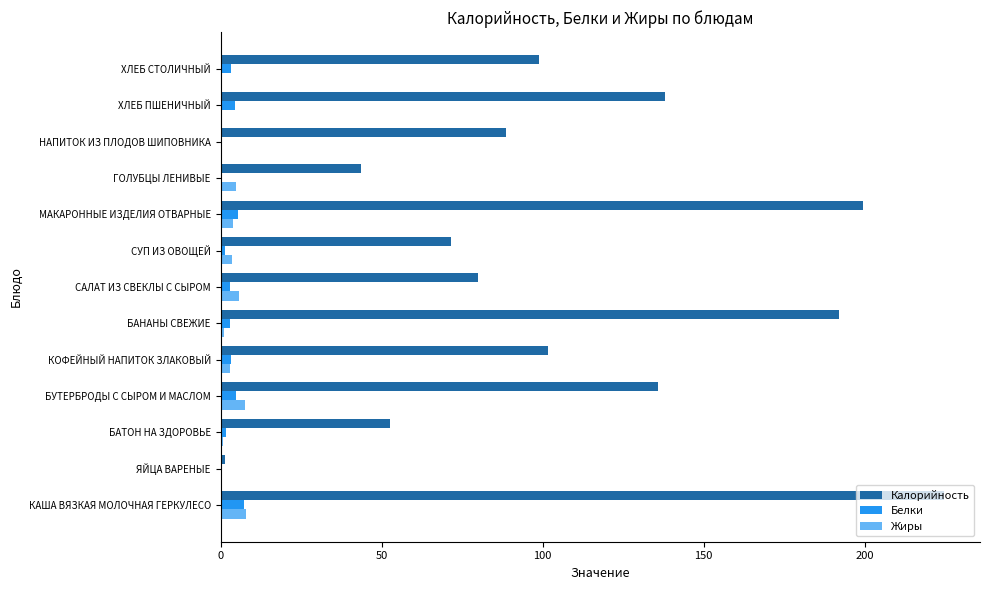

What is the greatest value displayed?

224.5